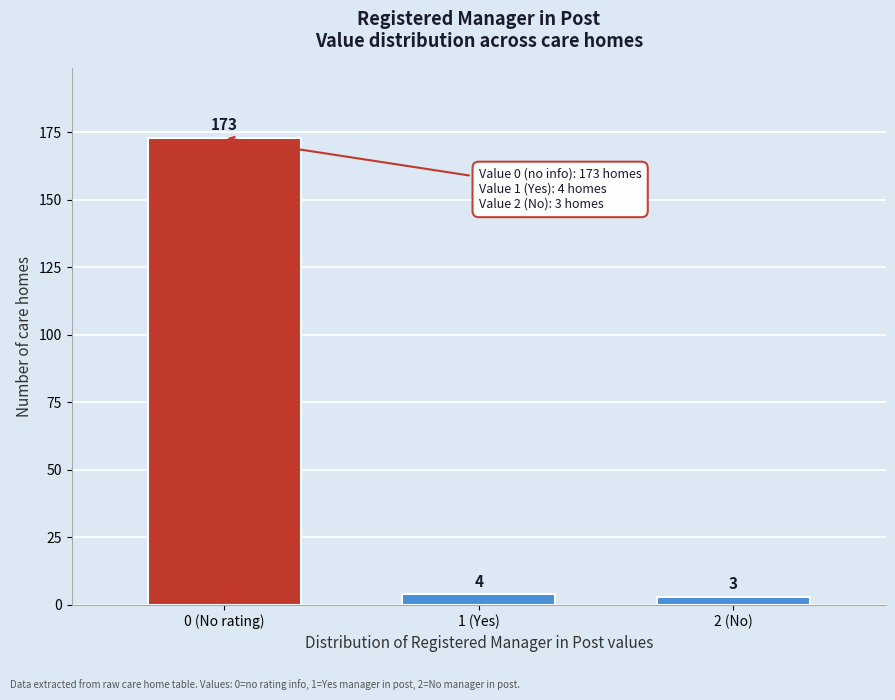

Reading left to right, transcribe all the data shown in this chart.

0 (No rating)=173	1 (Yes)=4	2 (No)=3